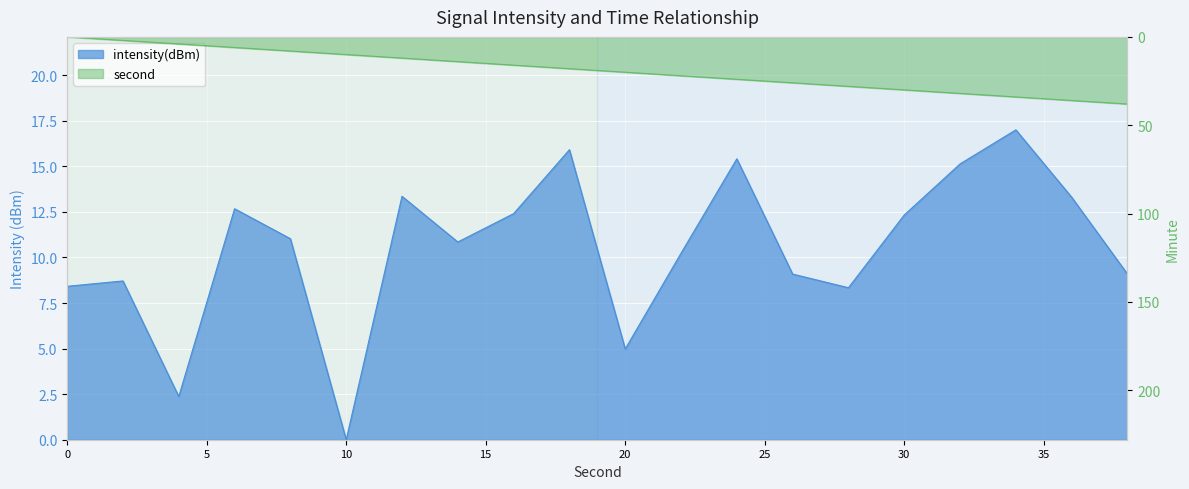

What is the average value of the second series?

19.0